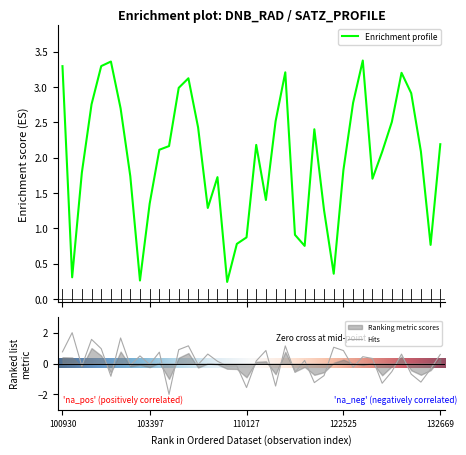

Which series has the largest total across all categories?

satz